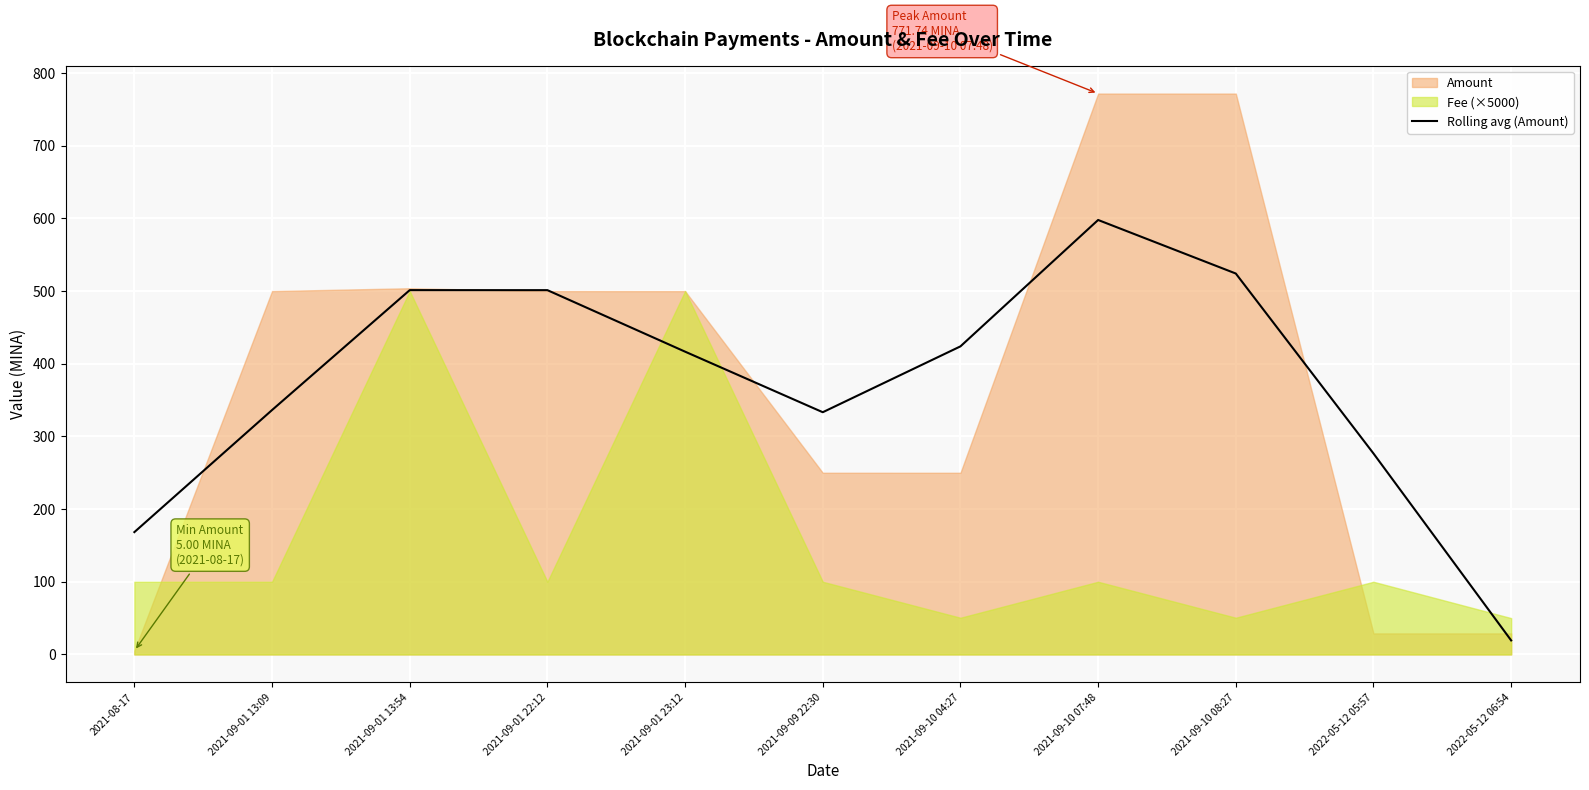

The Rolling avg (Amount) series shows 423.9 at 2021-09-10 04:27. True or false?

True